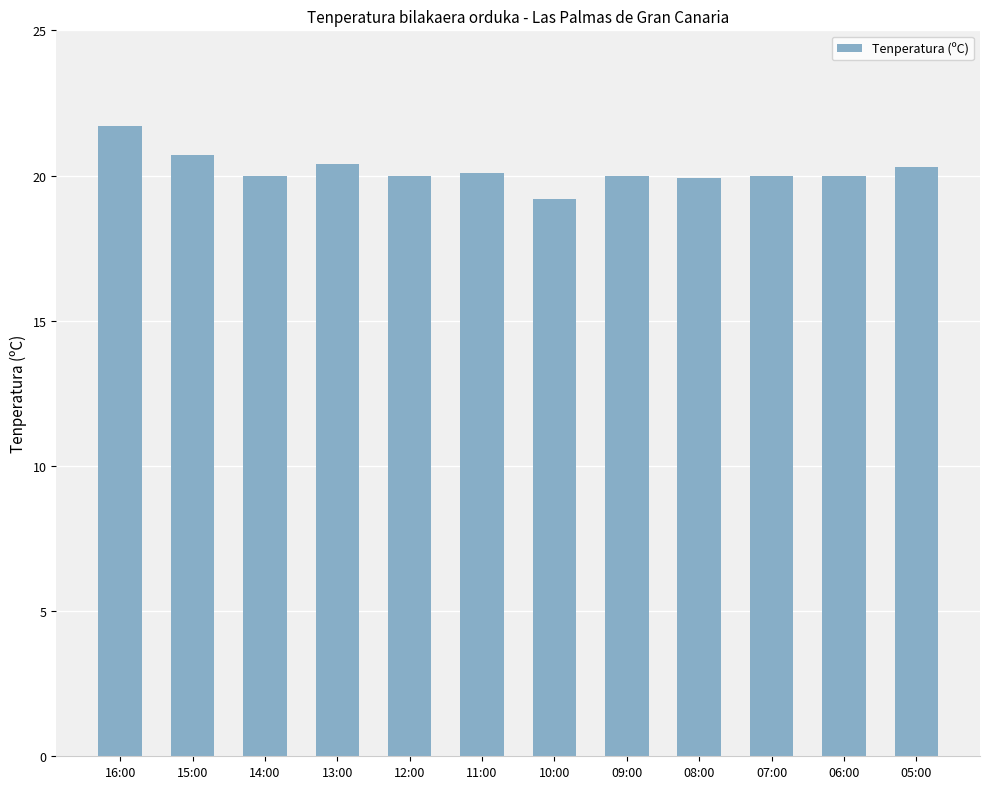

What position from the right is 09:00?

5